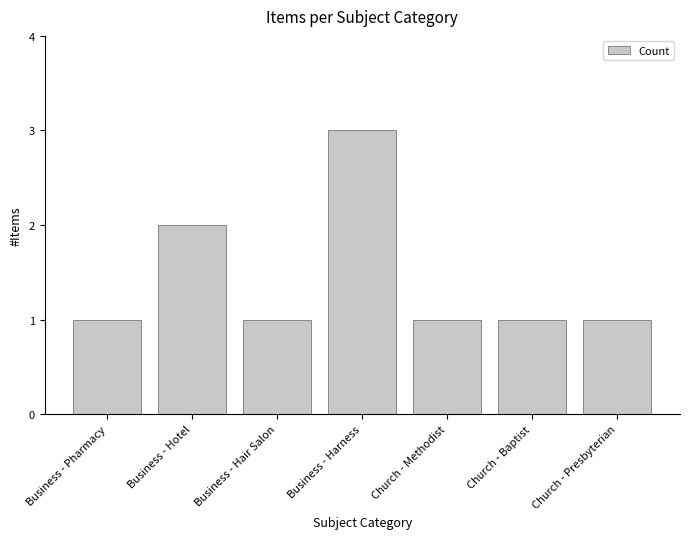

Reading left to right, list all the values displayed in this chart.

1	2	1	3	1	1	1